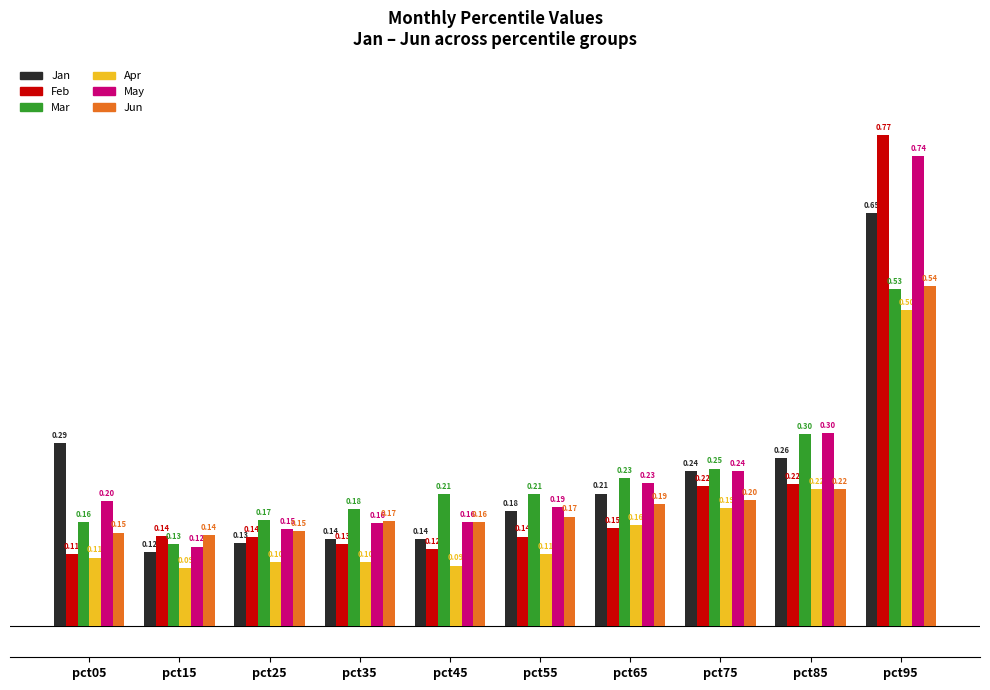

Is the value of Mar at pct85 greater than the value of Jun at pct75?

Yes